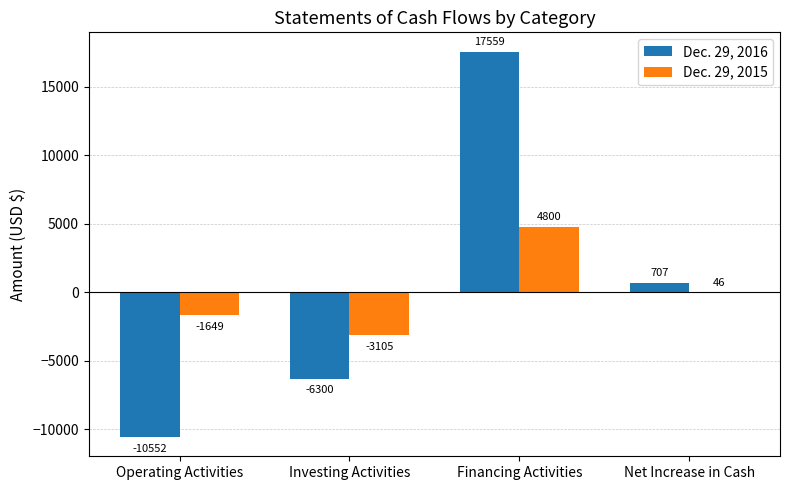

The value of Dec. 29, 2015 at Net Increase in Cash is 46. True or false?

True